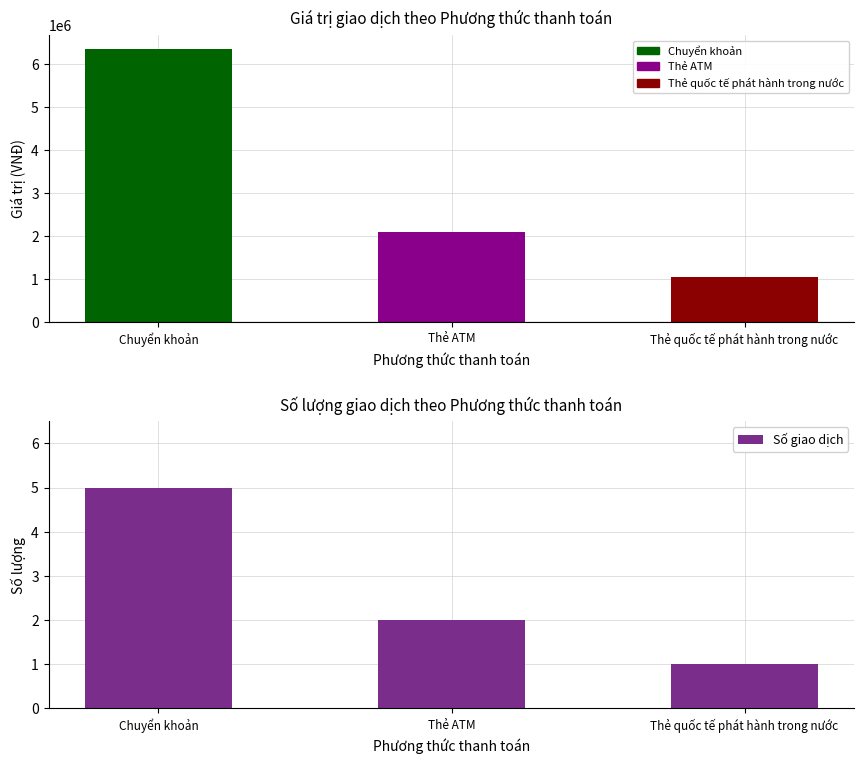

Which label corresponds to the smallest value in the chart?

Thẻ quốc tế phát hành trong nước